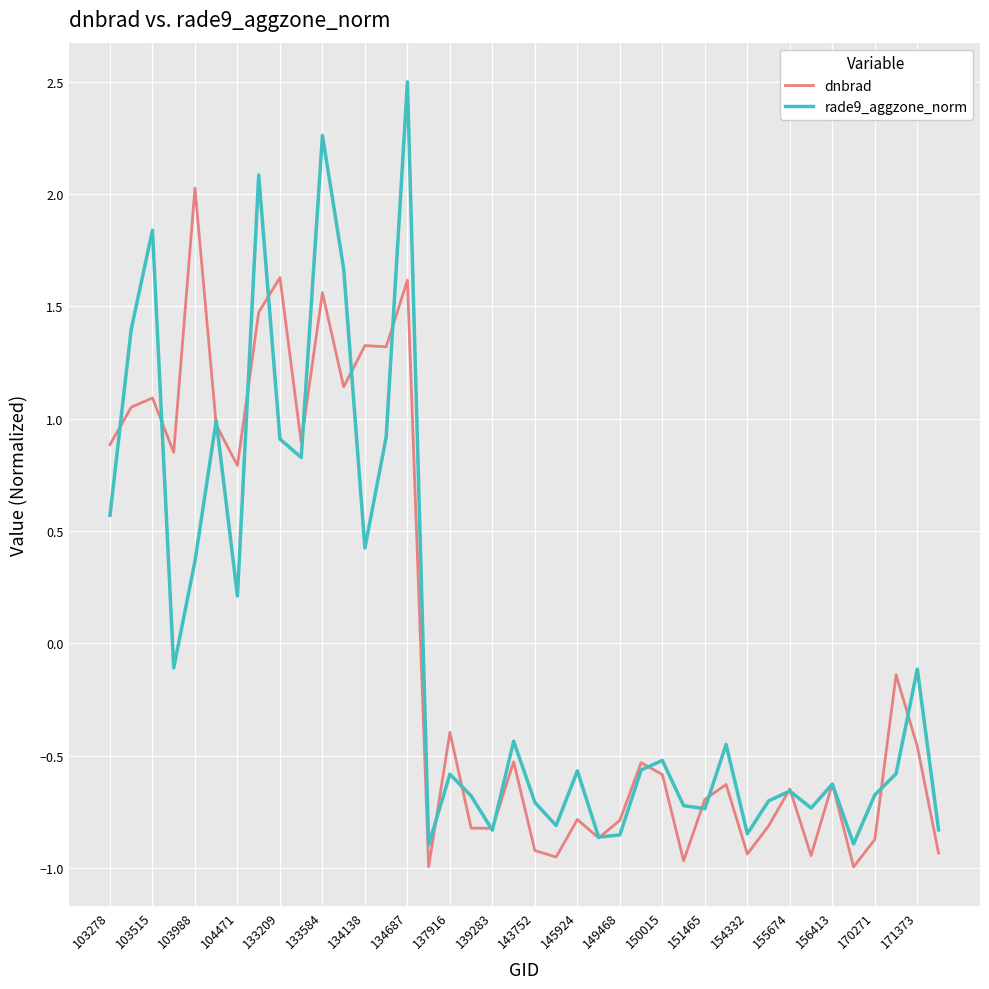

What is the maximum value for dnbrad?

2.0